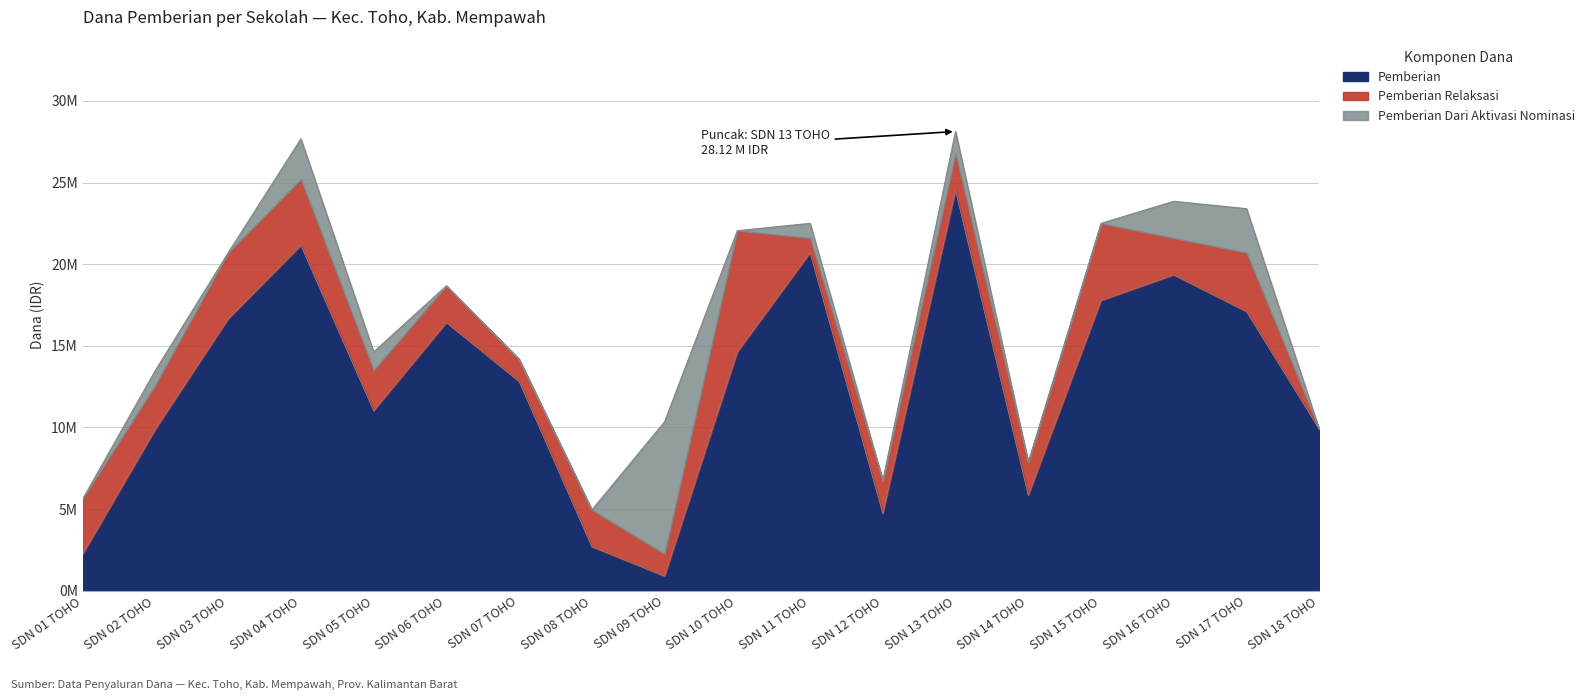

What is the difference between the highest and lowest values at SDN 07 TOHO?

12825000